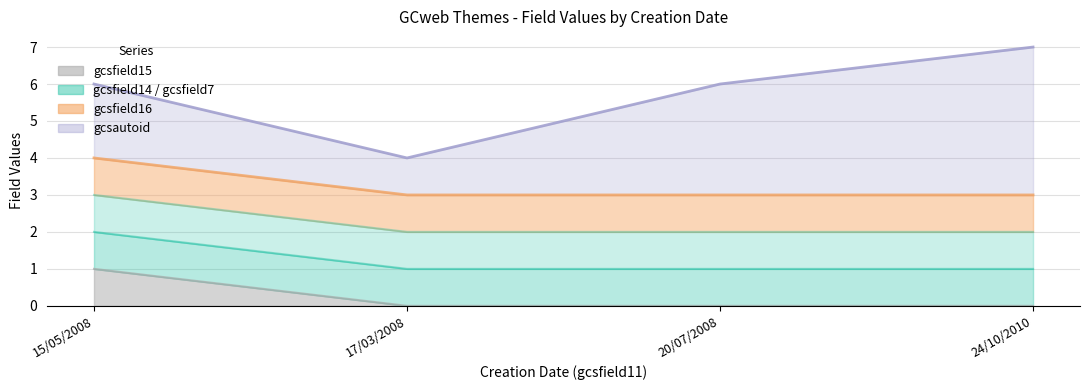

At which category is the sum across all series the highest?

24/10/2010